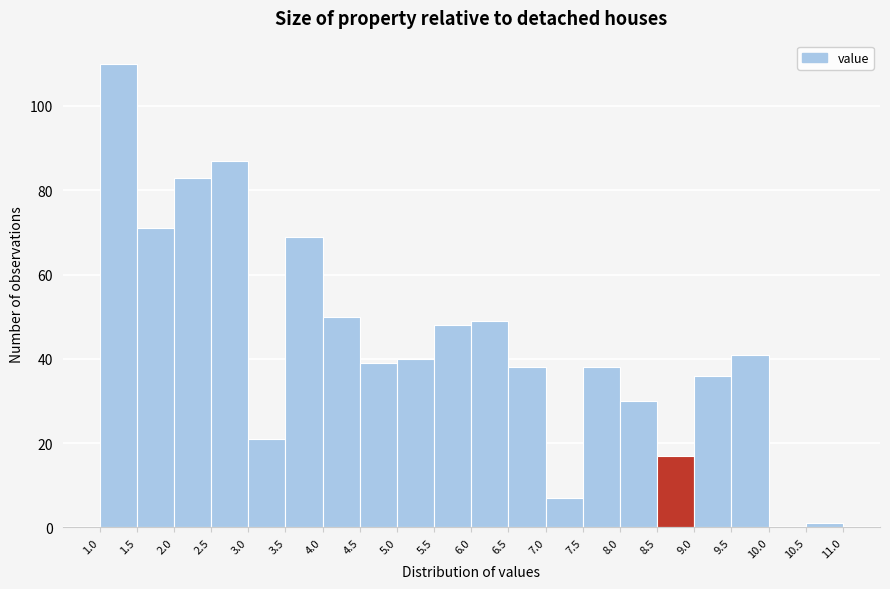

How tall is the bar that spans 9.5 to 10.0 on the x-axis? The values are not printed on the chart, so give them approximately, as read against the axis.

42